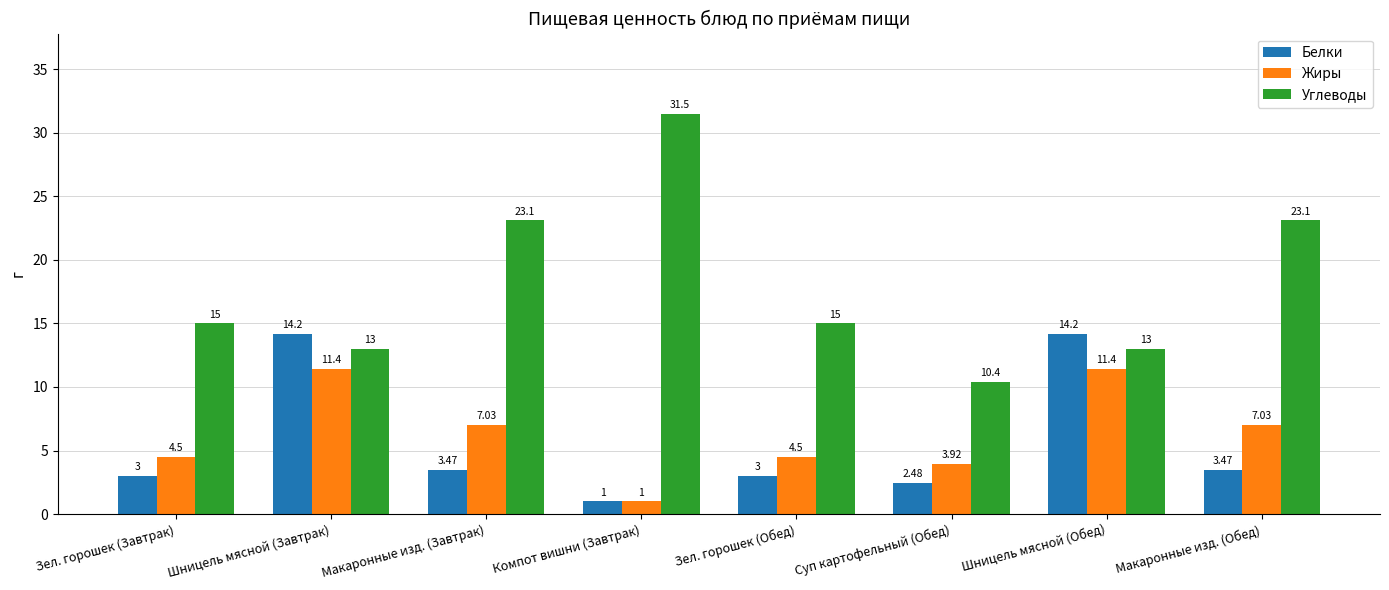

At which category does the chart reach its minimum across all series?

Компот вишни (Завтрак)